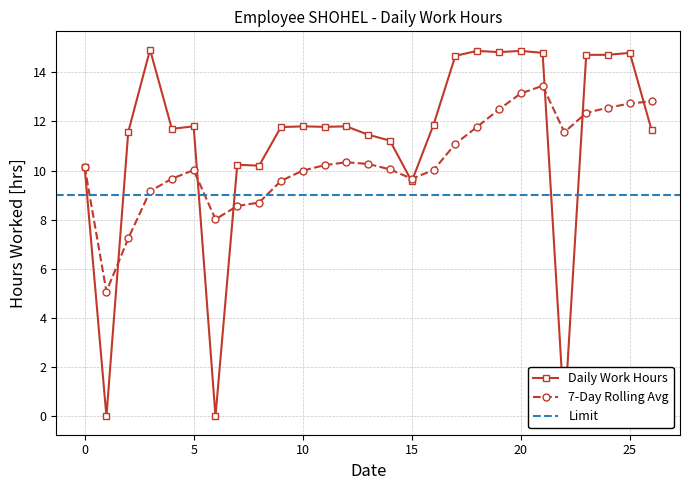

Is it true that 7-Day Rolling Avg equals 6.5 at 25?

False